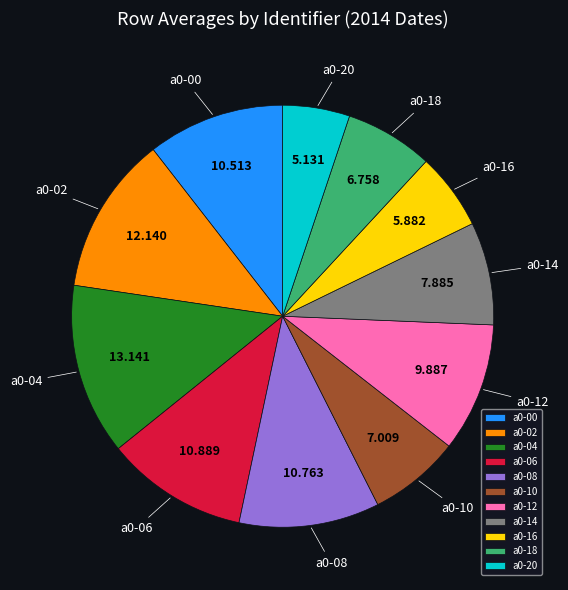

Which category has the smallest portion of the pie?

a0-20